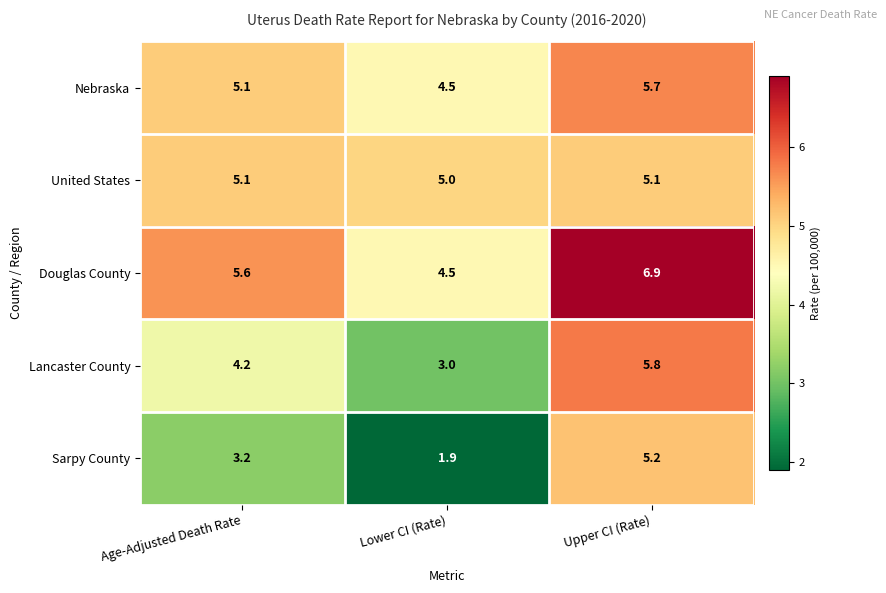

How many series are shown in this chart?

5